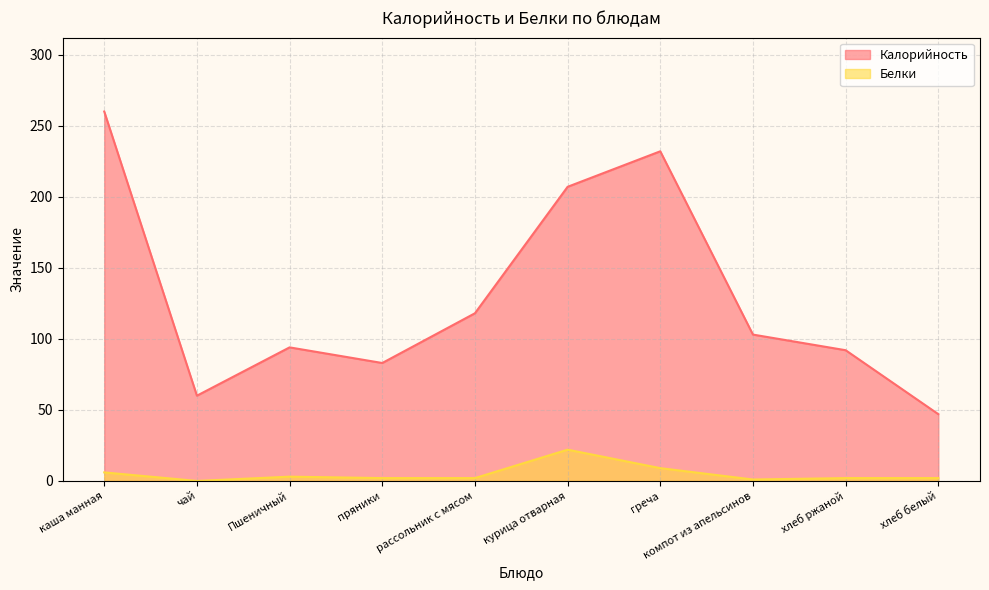

At which category is the sum across all series the highest?

каша манная